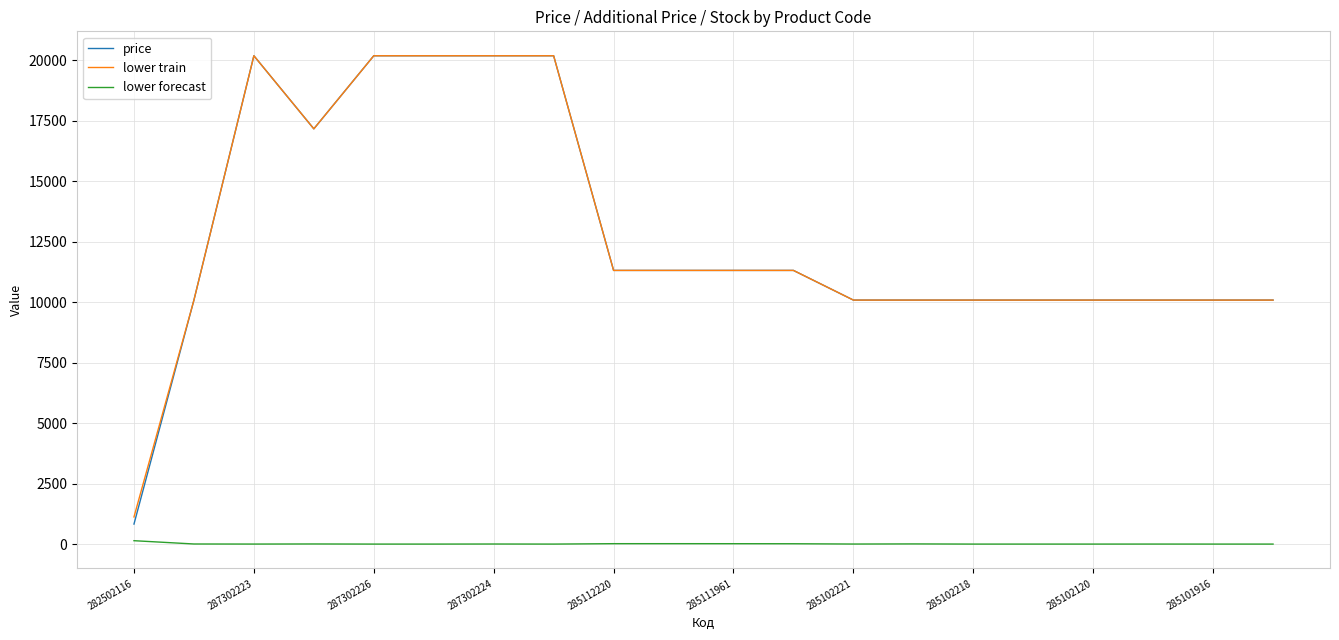

True or false: lower forecast and price cross at least once.

False